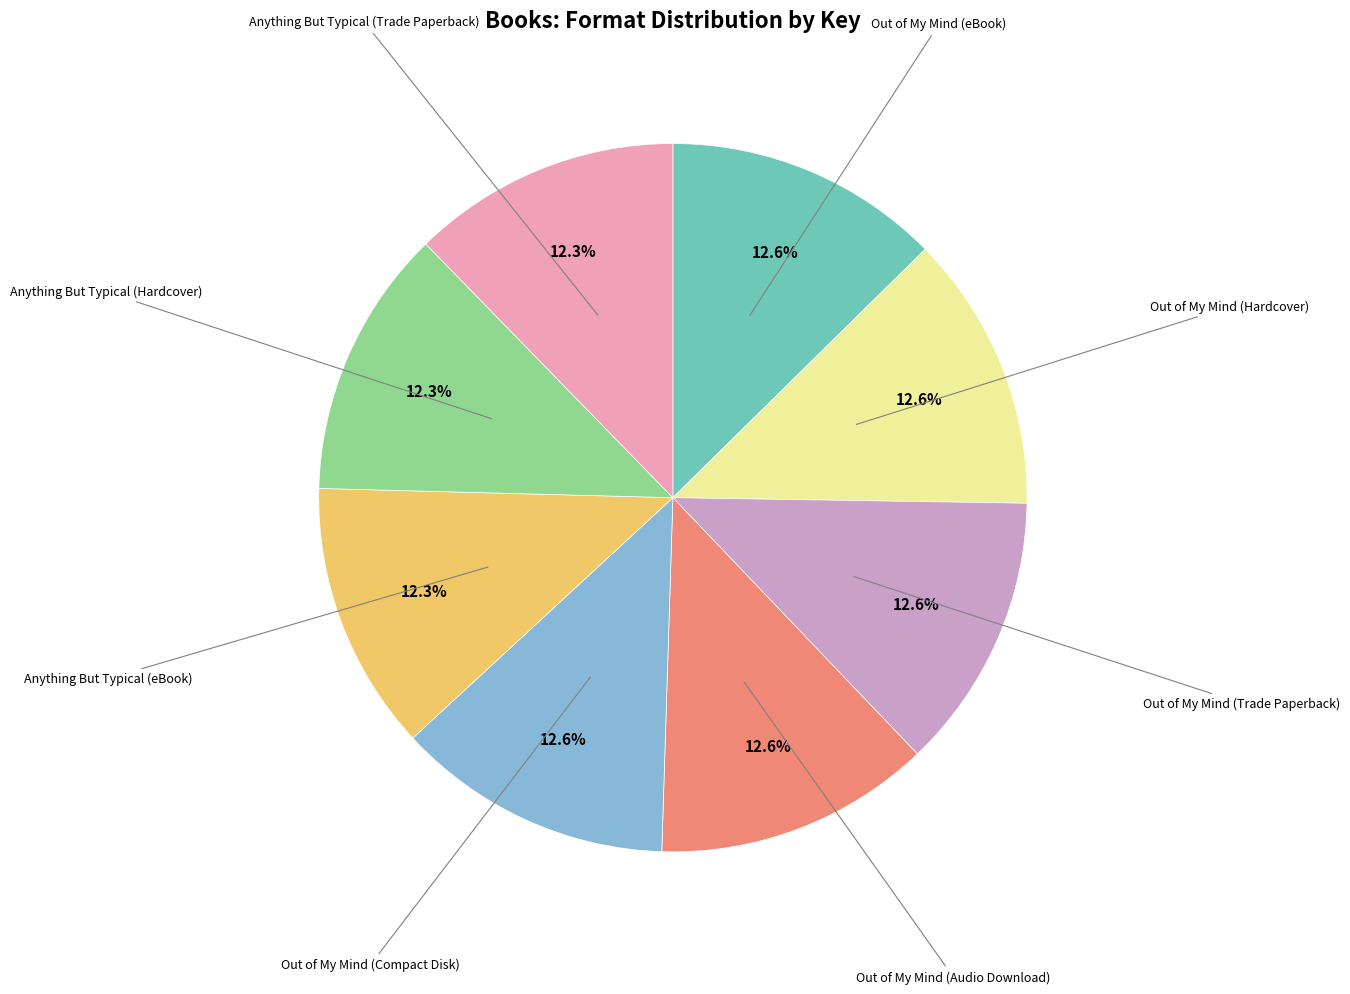

How many slices are in this pie chart?

8